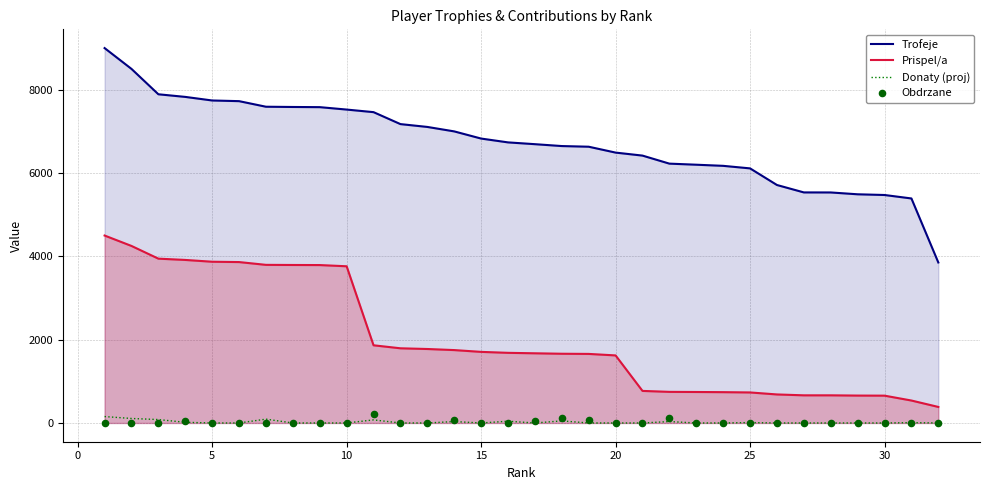

What are all the series names shown in the legend?

Trofeje, Prispel/a, Donaty (proj), Obdrzane